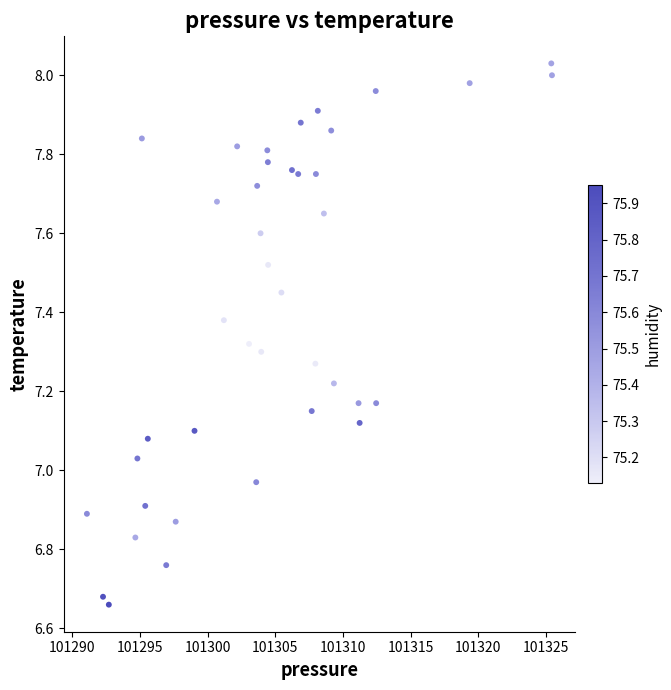

What is the range of Y values (max minus min)?

1.4